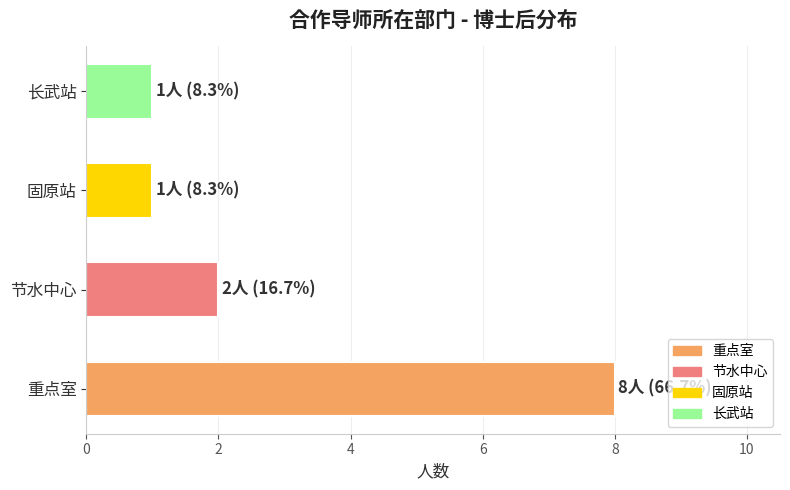

What is the average value?

3